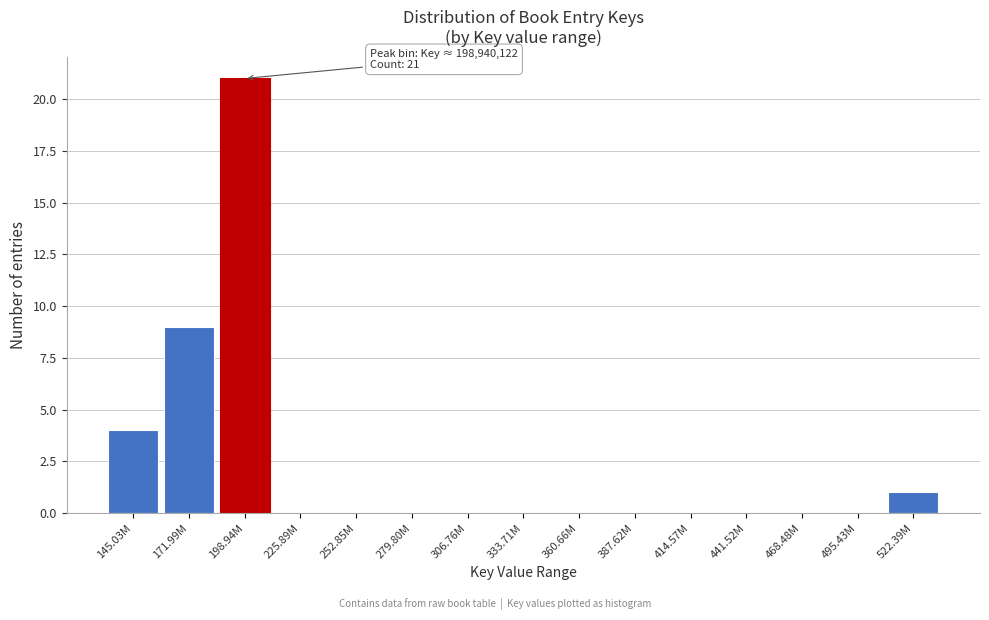

Reading left to right, transcribe all the data shown in this chart.

145.03M=4	171.99M=9	198.94M=21	225.89M=0	252.85M=0	279.80M=0	306.76M=0	333.71M=0	360.66M=0	387.62M=0	414.57M=0	441.52M=0	468.48M=0	495.43M=0	522.39M=1